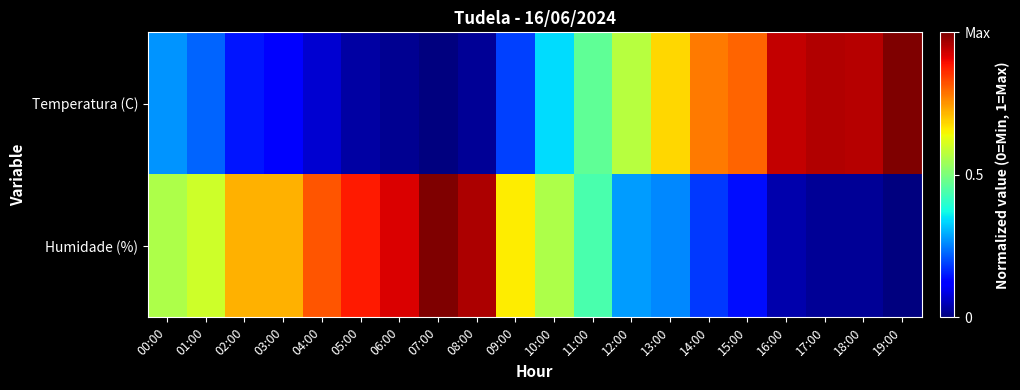

Reading left to right, transcribe all the data shown in this chart.

Temperatura (C): 00:00=0.3	01:00=0.2	02:00=0.1	03:00=0.1	04:00=0.1	05:00=0.0	06:00=0.0	07:00=0.0	08:00=0.0	09:00=0.2	10:00=0.3	11:00=0.5	12:00=0.6	13:00=0.7	14:00=0.8	15:00=0.8	16:00=0.9	17:00=1.0	18:00=0.9	19:00=1.0
Humidade (%): 00:00=0.6	01:00=0.6	02:00=0.7	03:00=0.7	04:00=0.8	05:00=0.9	06:00=0.9	07:00=1.0	08:00=1.0	09:00=0.7	10:00=0.6	11:00=0.4	12:00=0.3	13:00=0.3	14:00=0.2	15:00=0.1	16:00=0.0	17:00=0.0	18:00=0.0	19:00=0.0